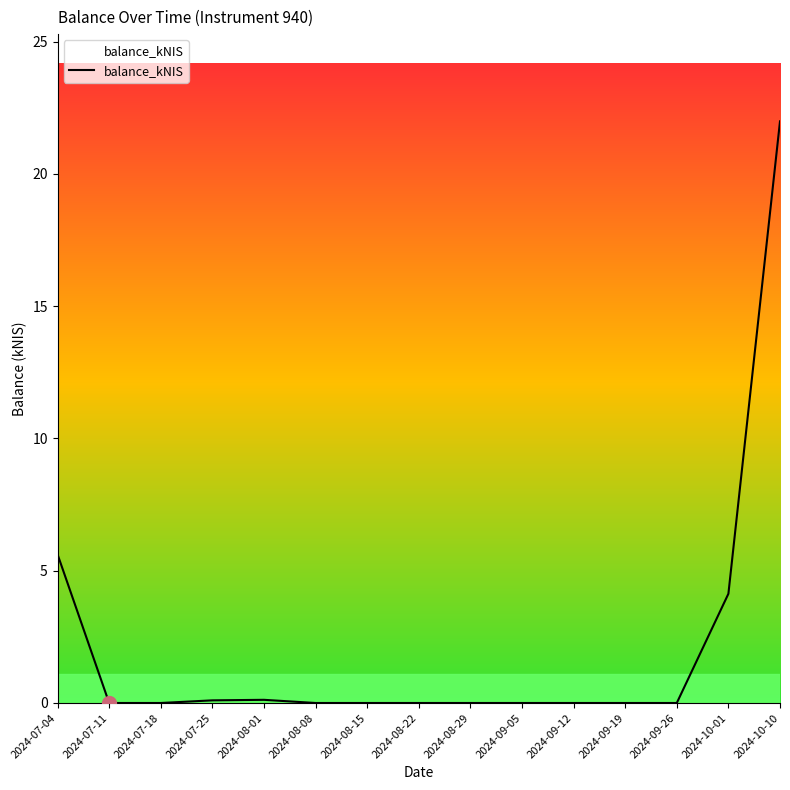

At which label is the value closest to 10?

2024-07-04